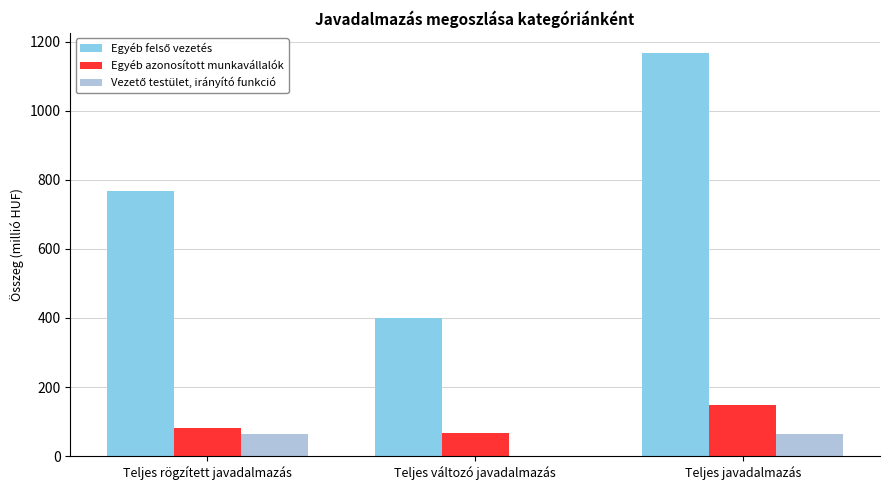

At which category is the sum across all series the highest?

Teljes javadalmazás